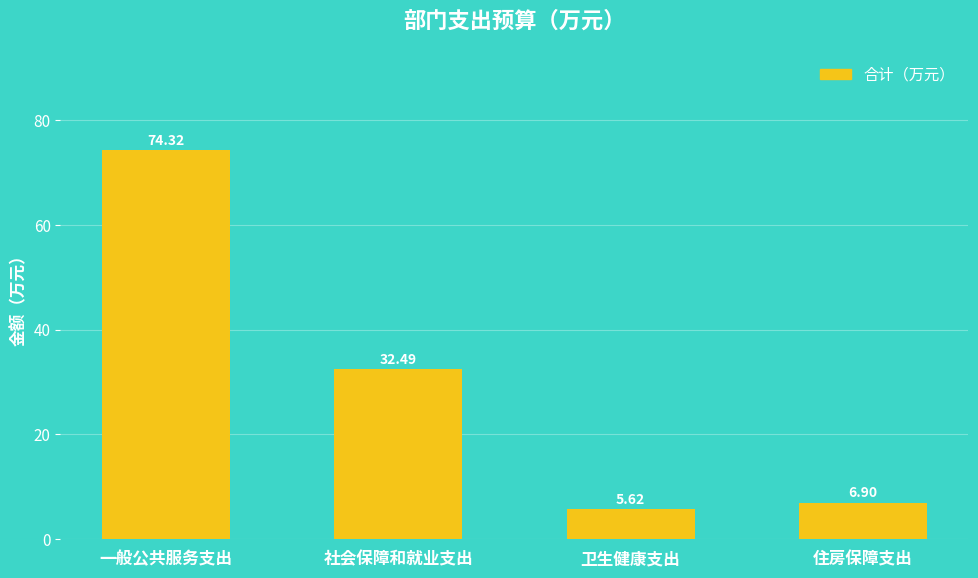

What is the value of the 1st bar from the left?

74.3